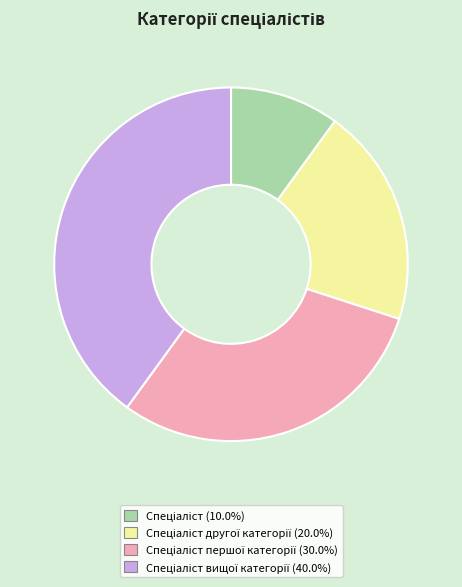

Does any single category account for the majority?

No